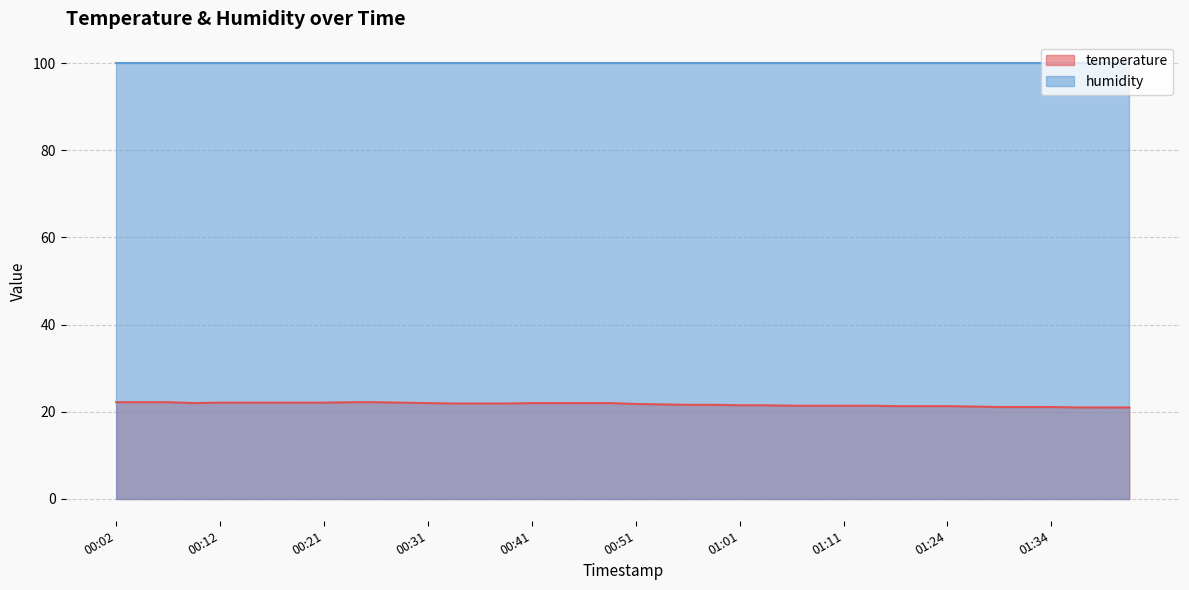

The chart shows a value of 7.8 at 00:29. True or false?

False